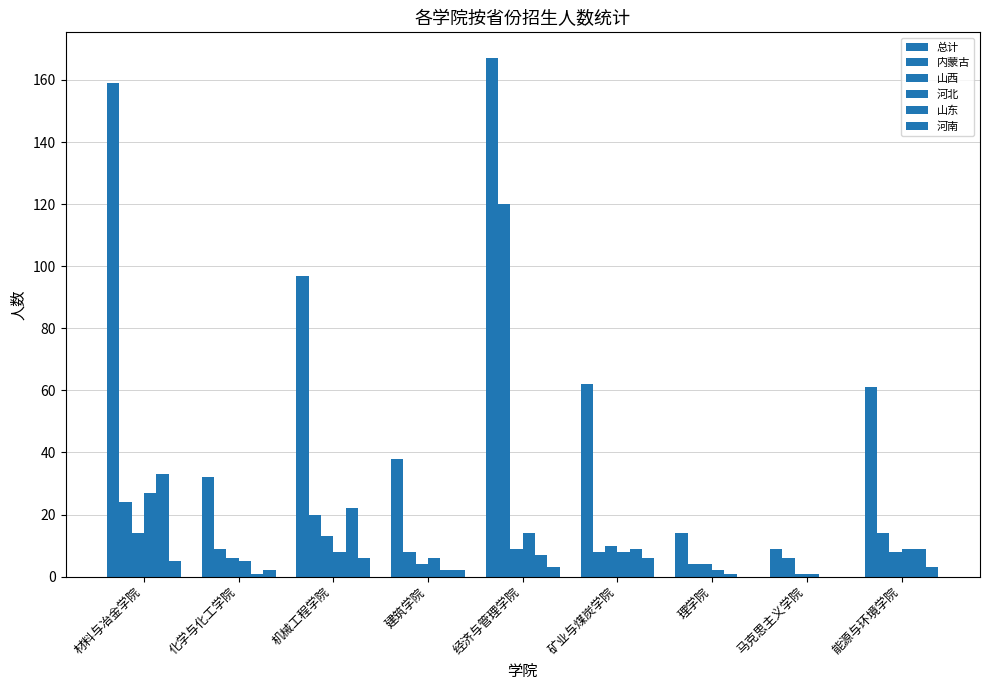

Which has a higher value, 材料与冶金学院 or 机械工程学院?

材料与冶金学院